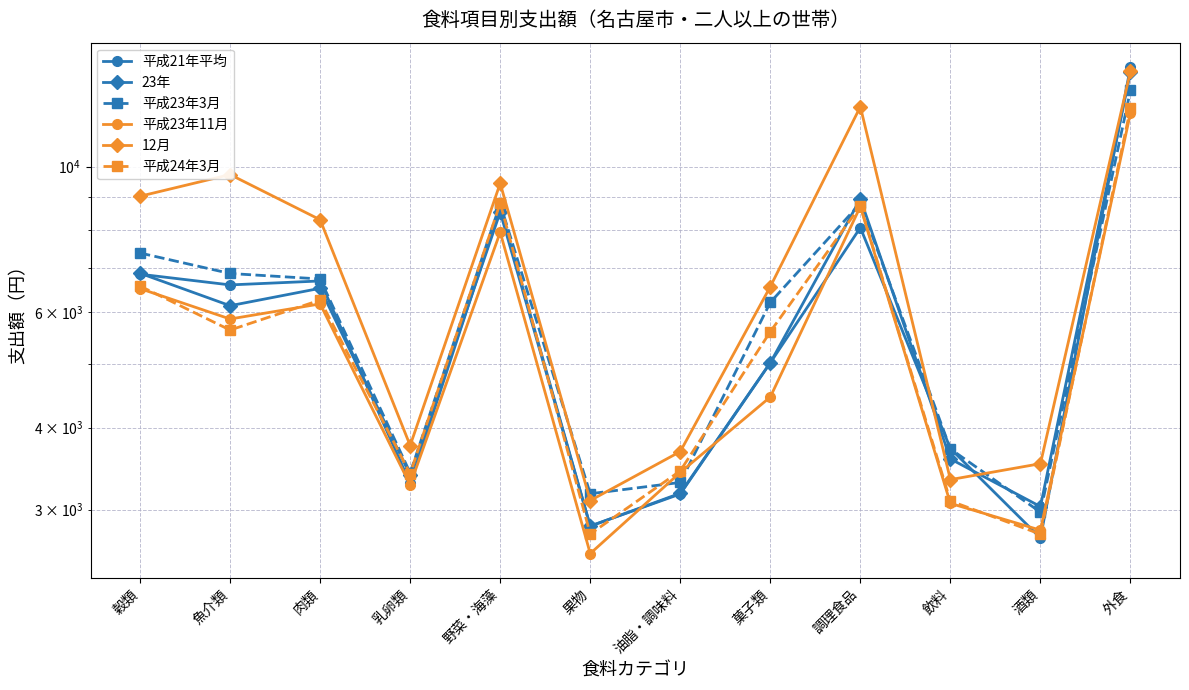

What is the difference between the 23年 values at 酒類 and 菓子類?

1992